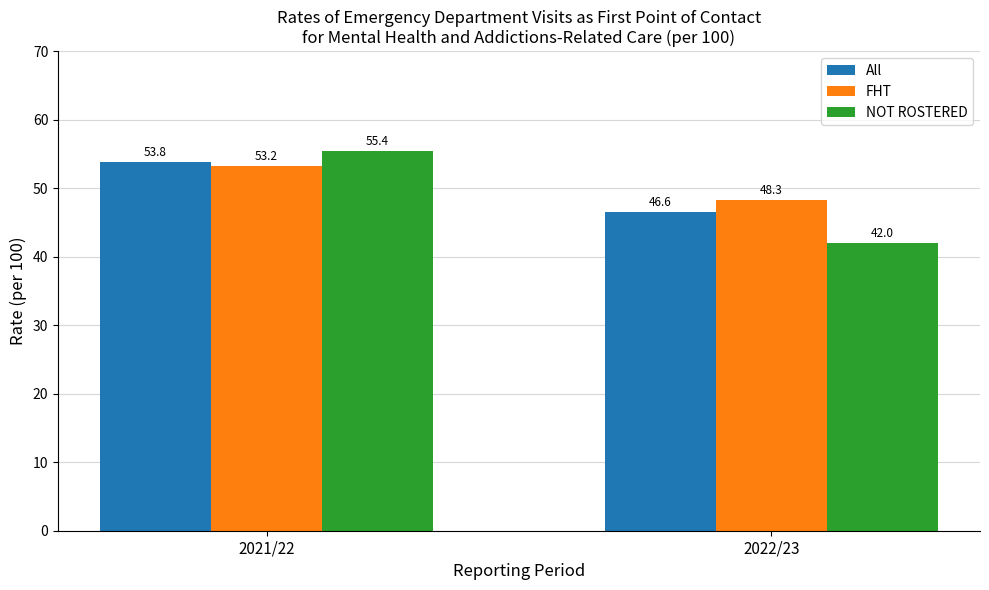

Reading left to right, extract all data points from this chart.

All: 53.8	46.6
FHT: 53.2	48.3
NOT ROSTERED: 55.4	42.0